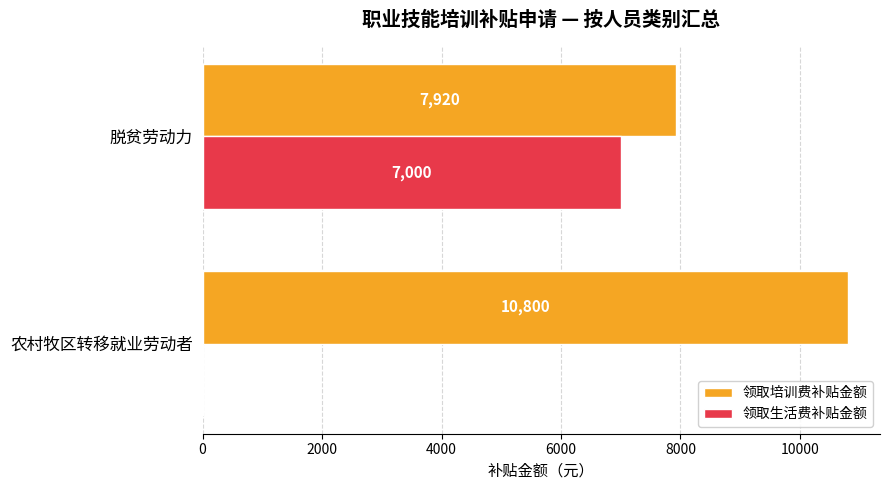

Is it true that 领取培训费补贴金额 equals 4066 at 脱贫劳动力?

False